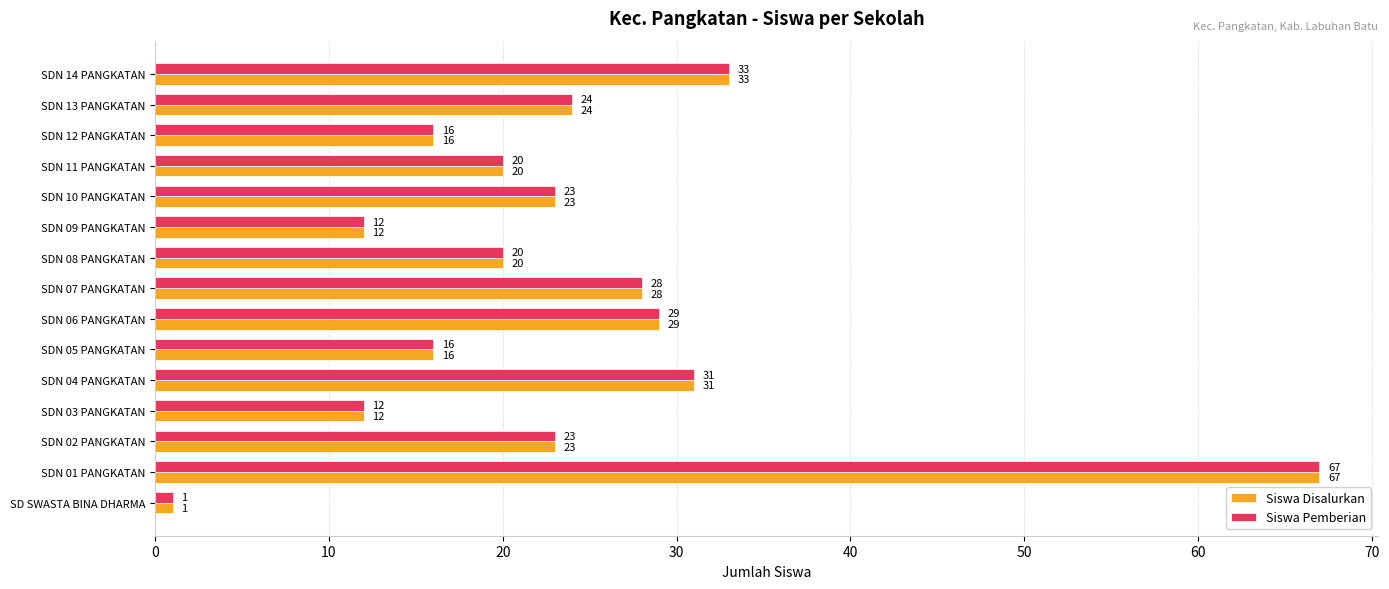

The value of Siswa Pemberian at SDN 12 PANGKATAN is 23. True or false?

False